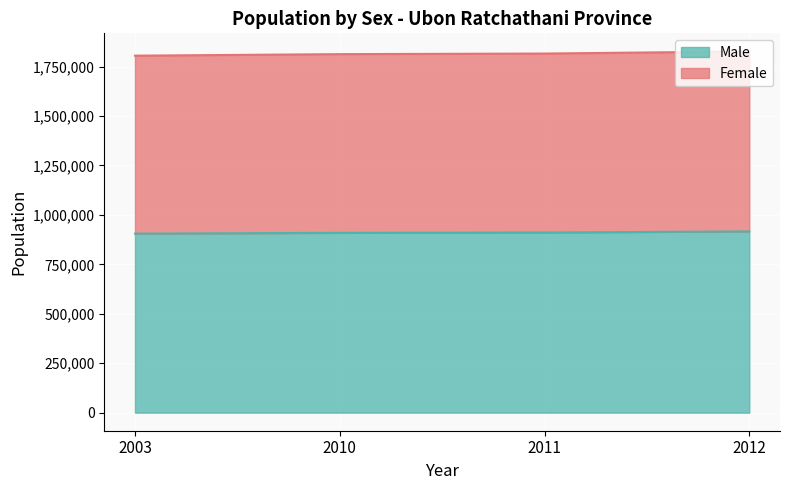

What is the minimum value for Male?

905359